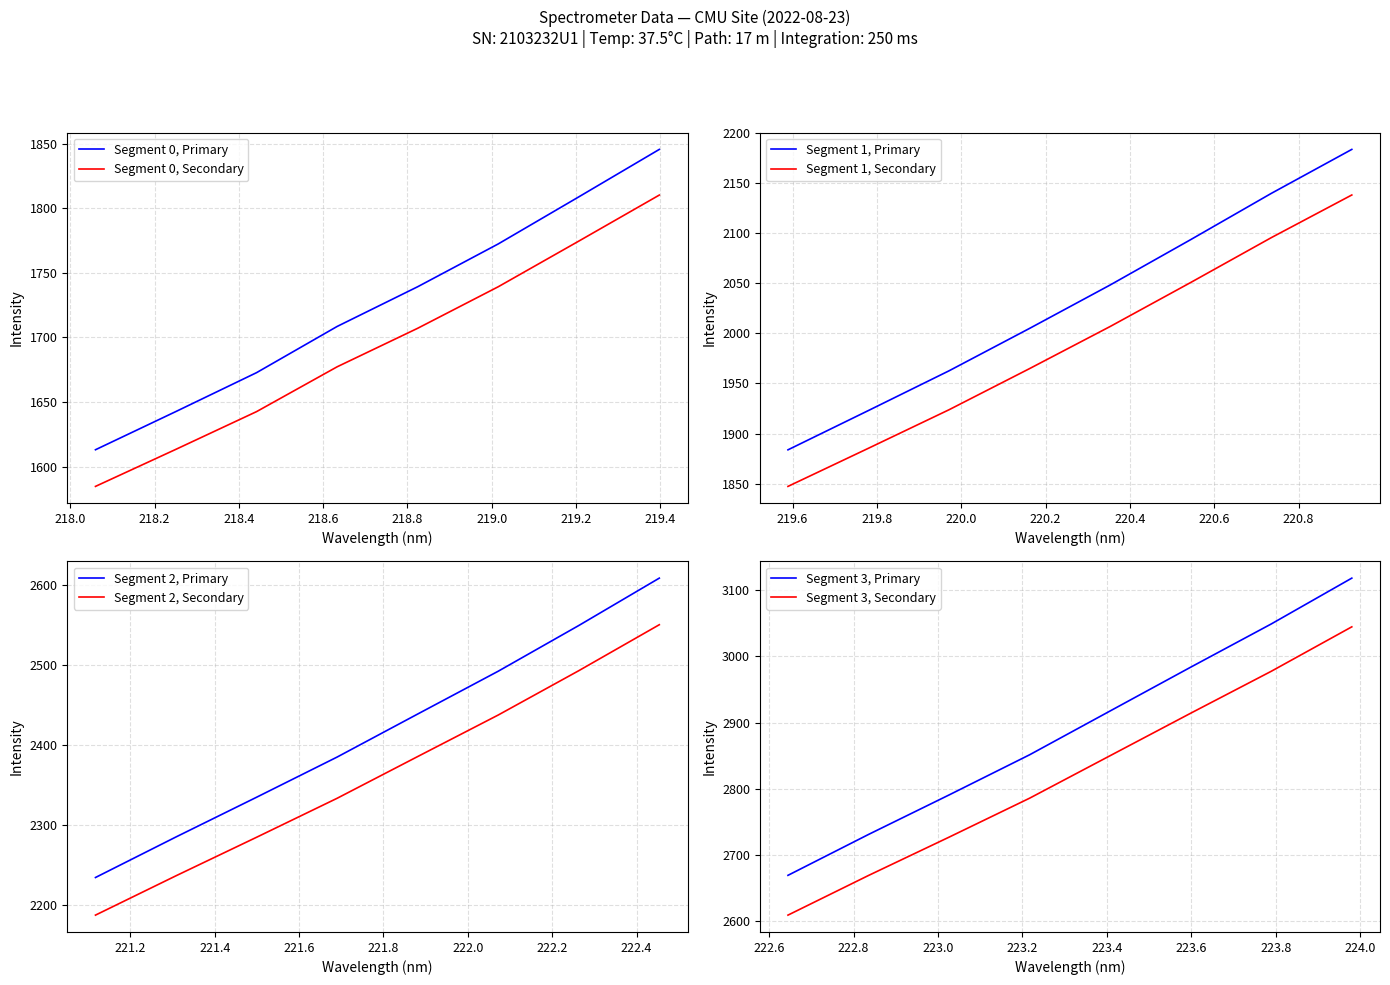

Does the chart display data point markers on the line(s)?

No